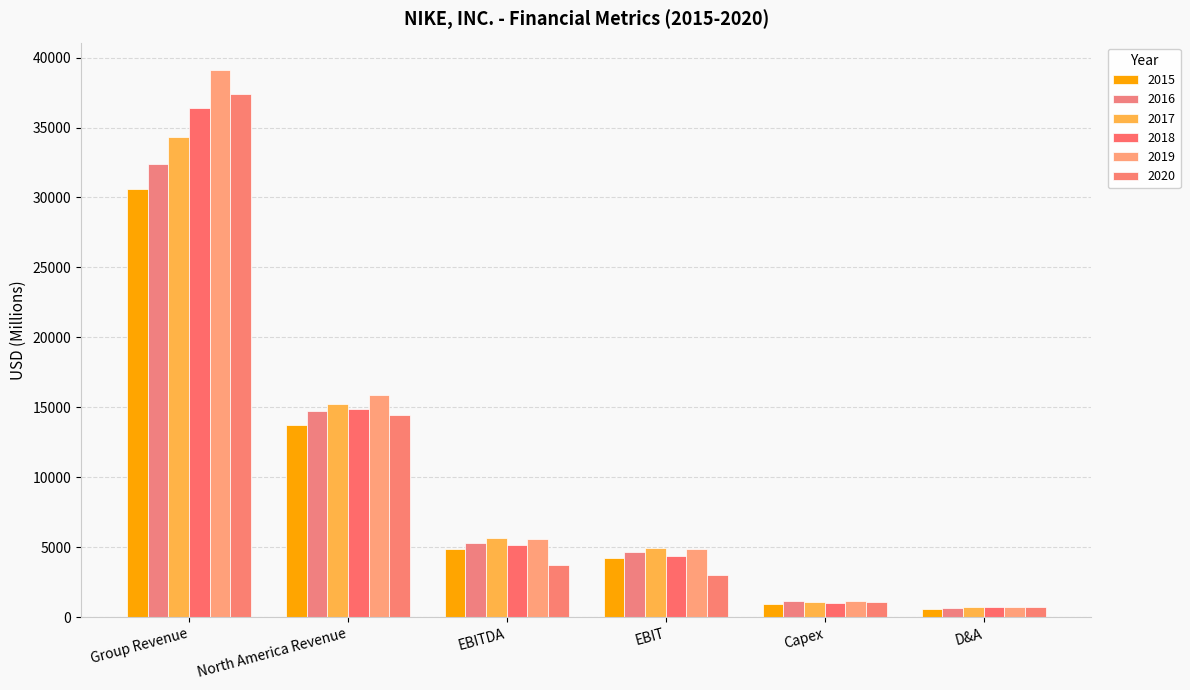

How many data points in 2017 are less than 5651?

3